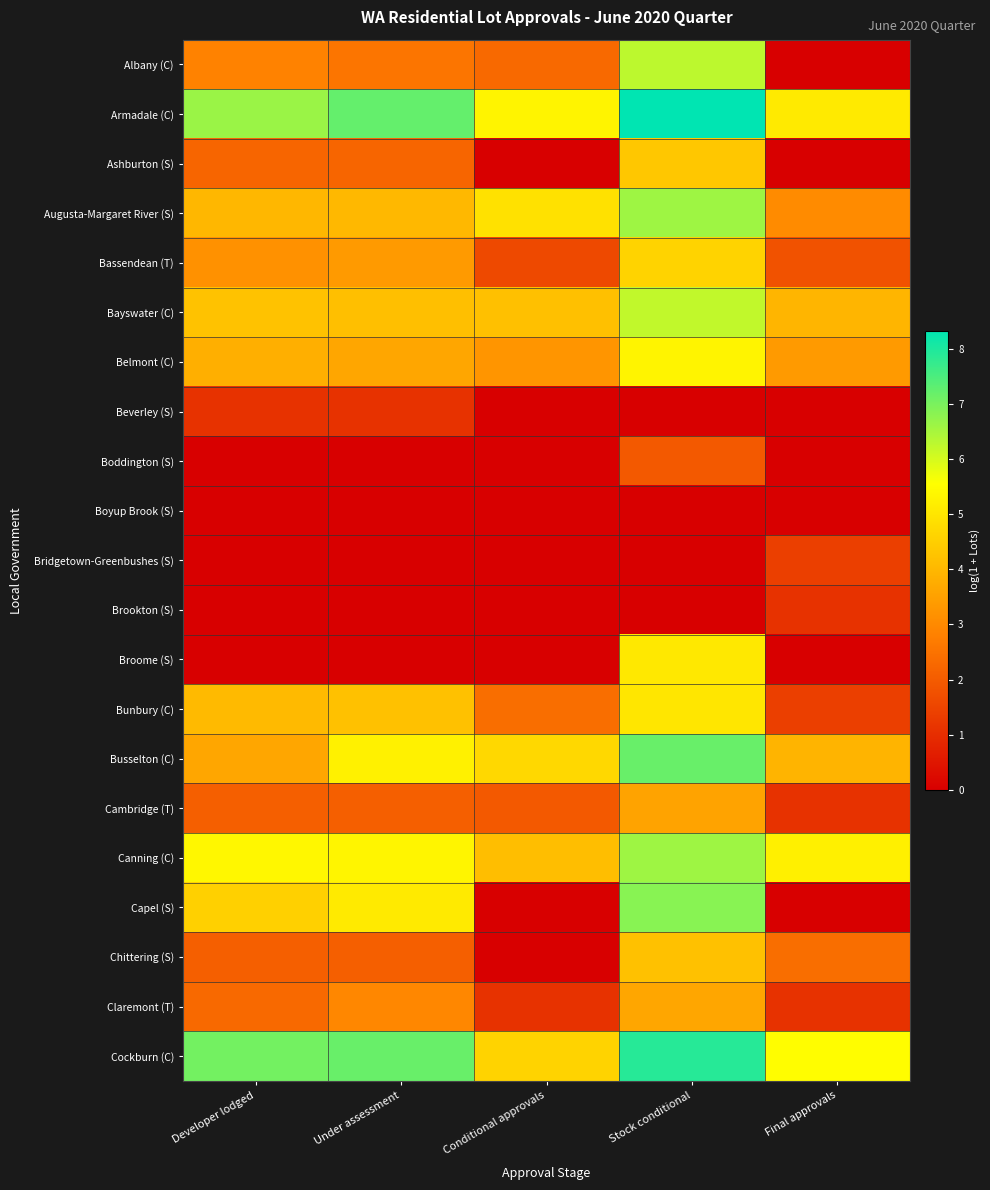

Which series has the largest range (max minus min)?

Capel (S)